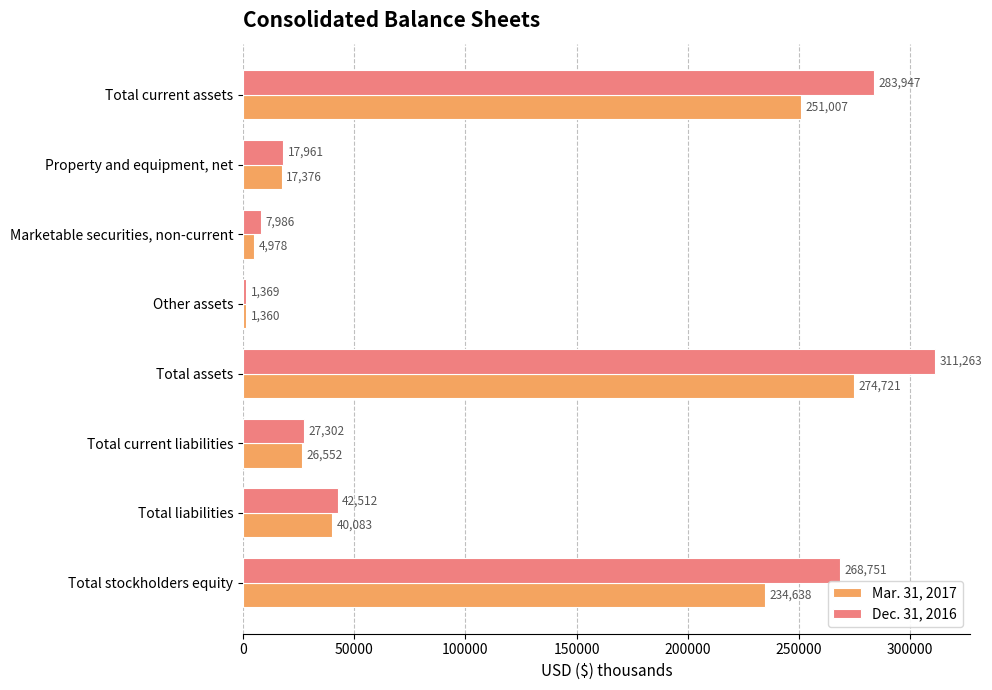

At which category does the chart reach its peak across all series?

Total assets